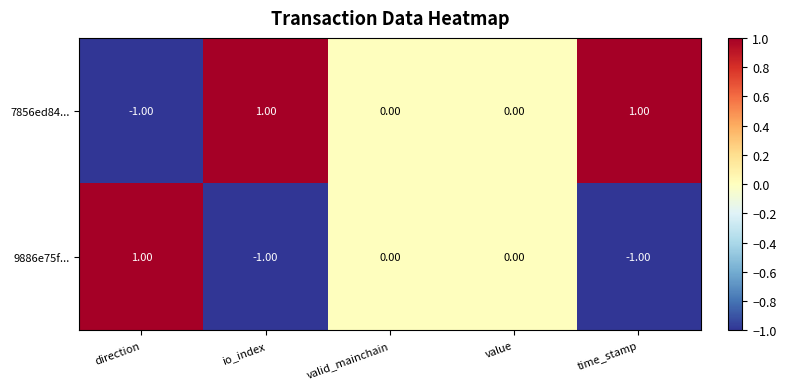

At time_stamp, list the series in order from smallest to largest.

9886e75f..., 7856ed84...